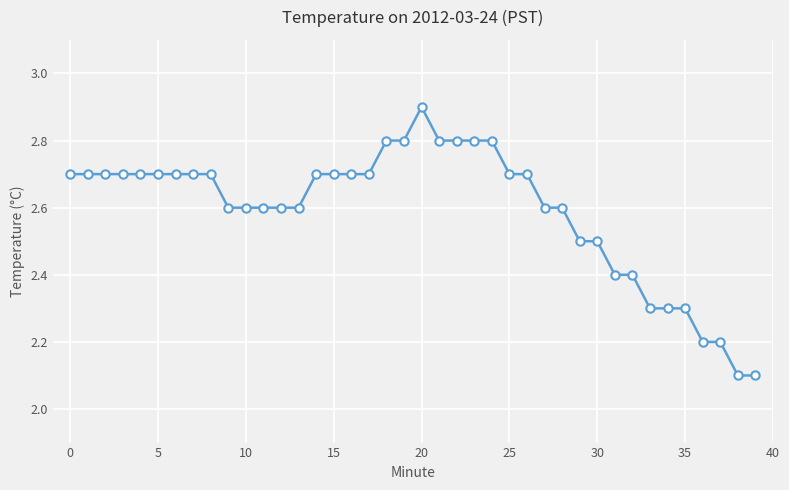

Does the chart display data point markers on the line(s)?

Yes